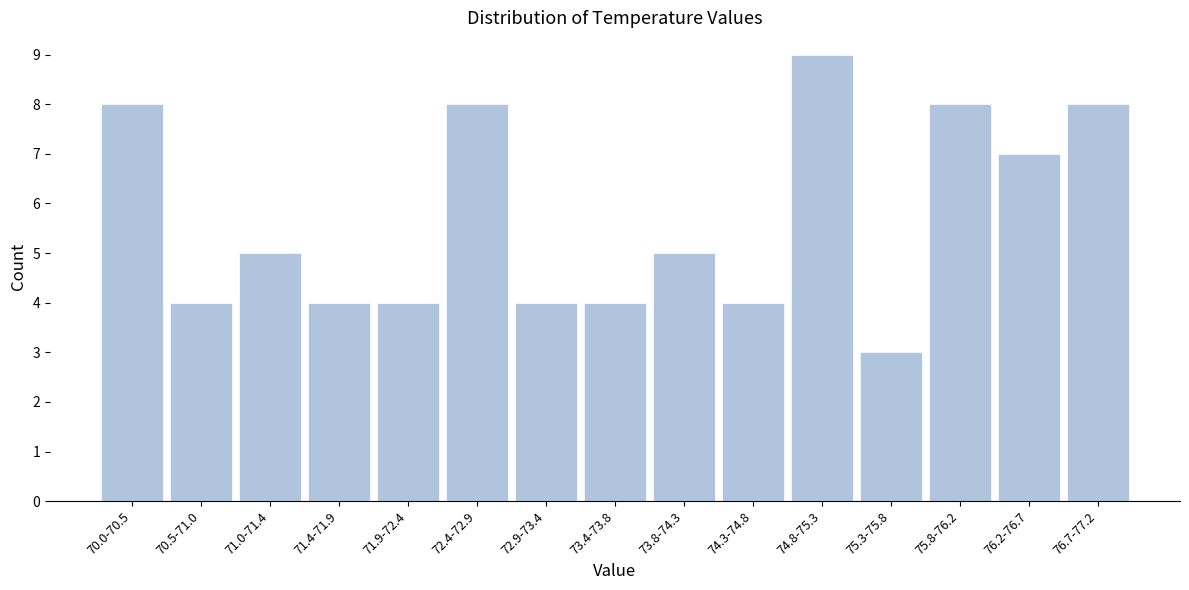

Reading left to right, extract all data points from this chart.

70.0-70.5=8	70.5-71.0=4	71.0-71.4=5	71.4-71.9=4	71.9-72.4=4	72.4-72.9=8	72.9-73.4=4	73.4-73.8=4	73.8-74.3=5	74.3-74.8=4	74.8-75.3=9	75.3-75.8=3	75.8-76.2=8	76.2-76.7=7	76.7-77.2=8